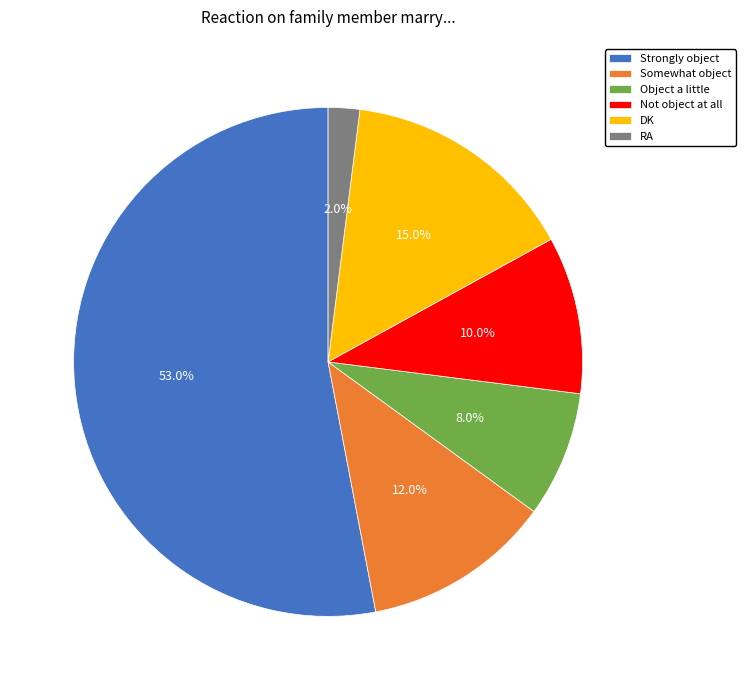

Which slice represents more than half of the pie?

Strongly object